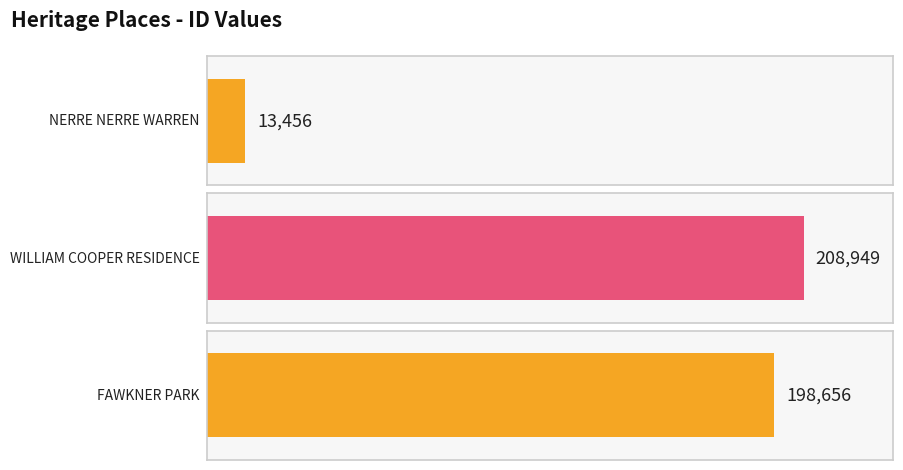

True or false: the data shows 13456 at NERRE NERRE WARREN.

True